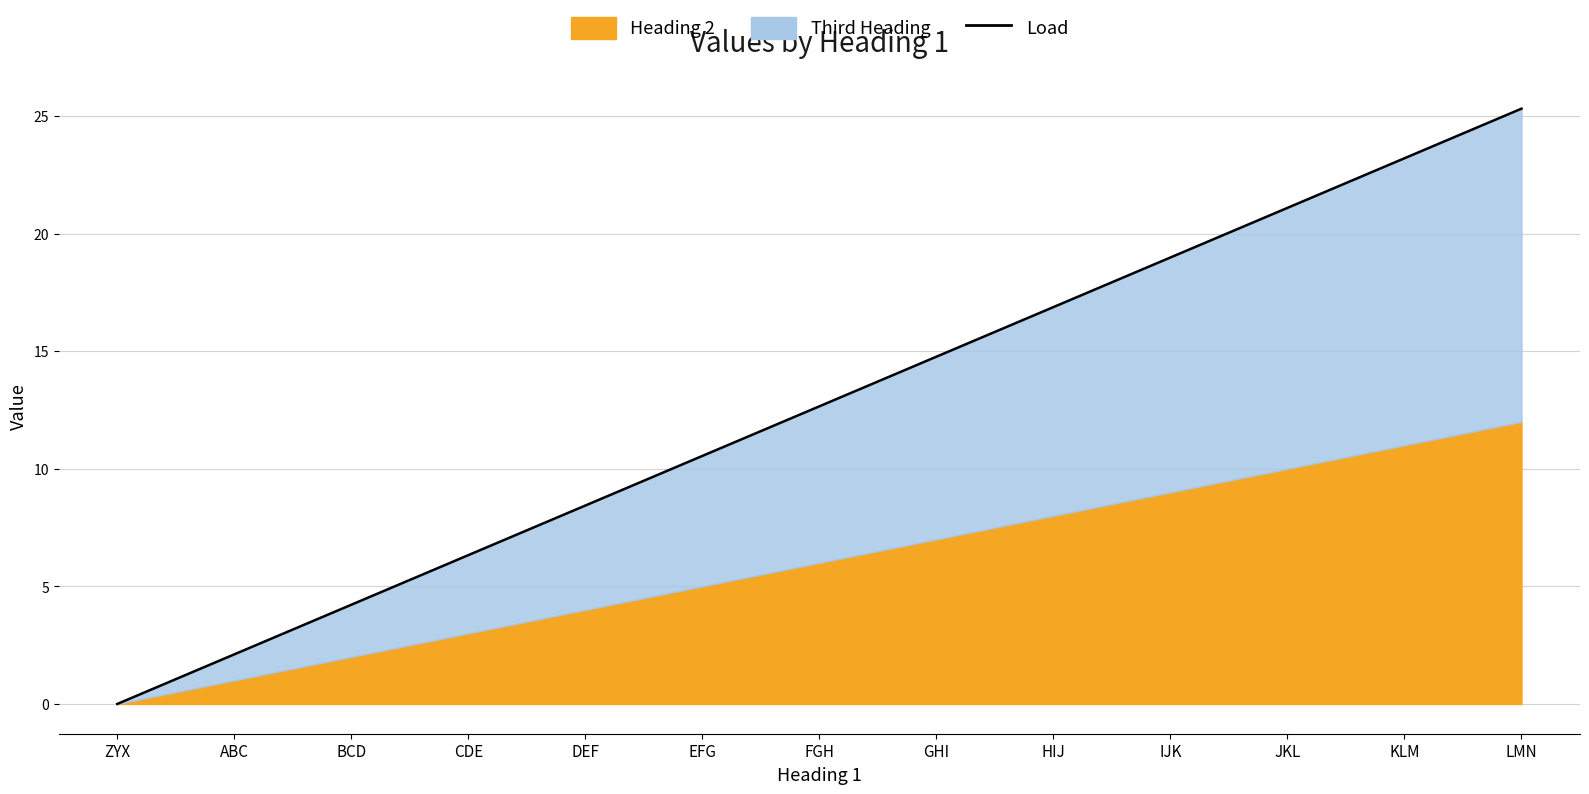

What position from the left is DEF?

5